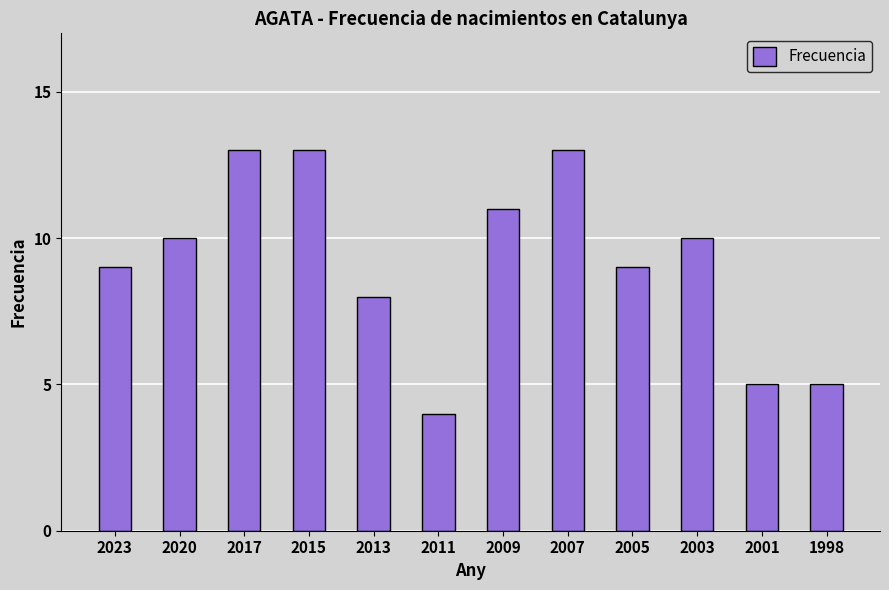

Is it true that the value at 2013 is 8?

True